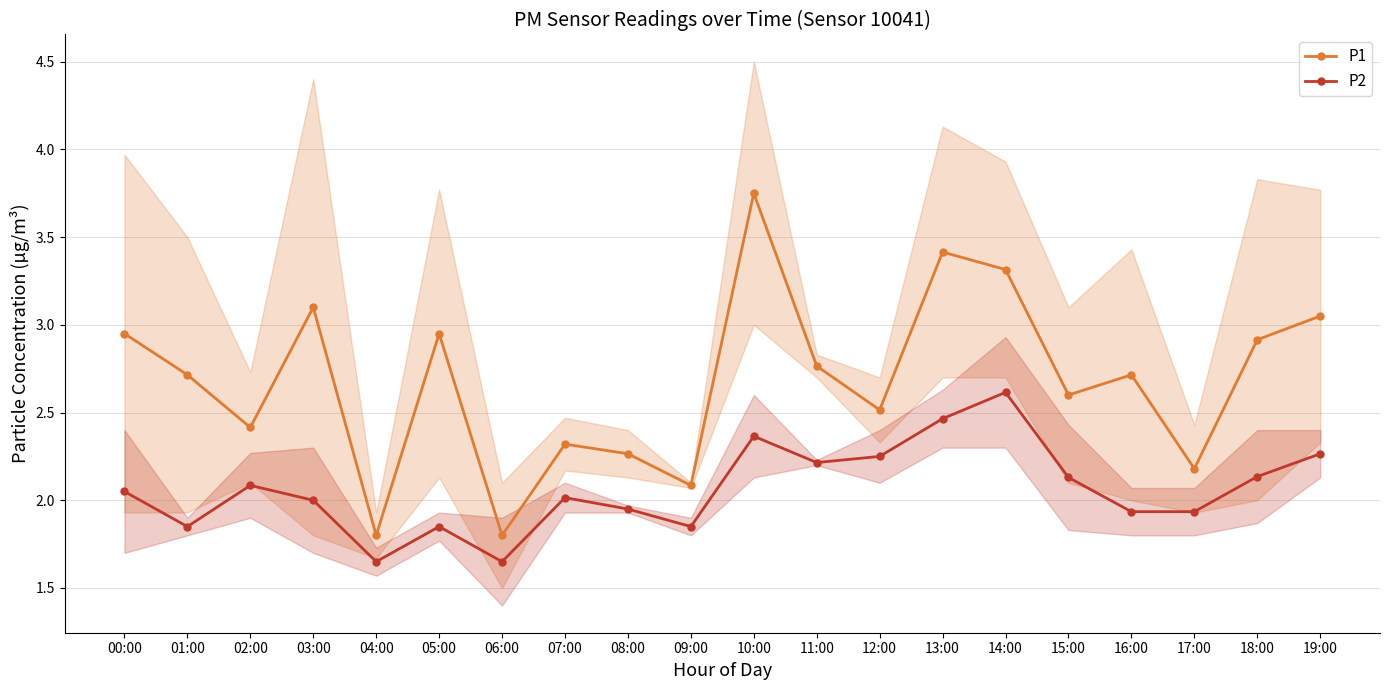

In P2, how many points are higher than both neighbors (excluding endpoints)?

5